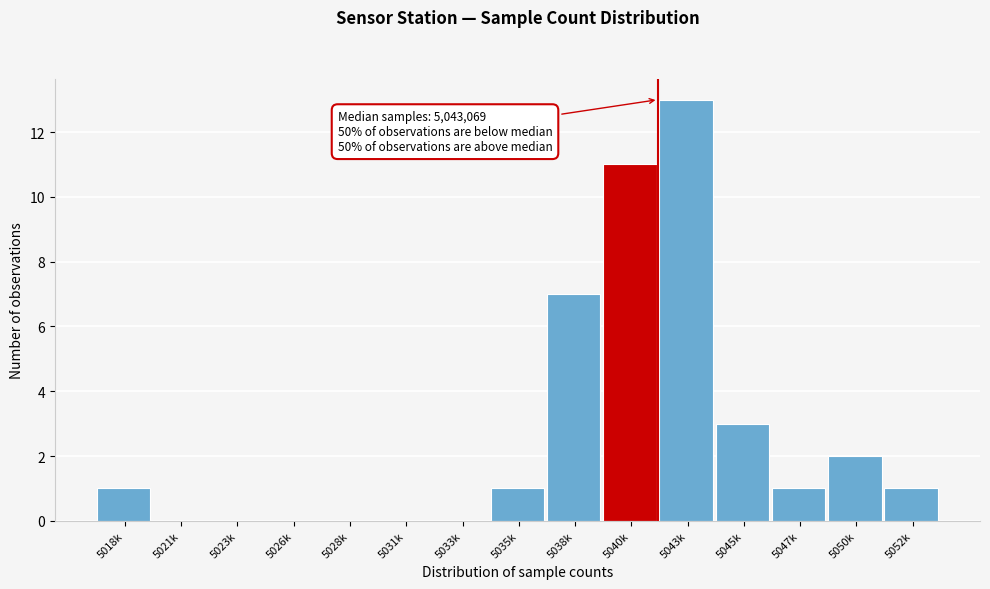

Reading left to right, list all the values displayed in this chart.

5018k=1	5021k=0	5023k=0	5026k=0	5028k=0	5031k=0	5033k=0	5035k=1	5038k=7	5040k=11	5043k=13	5045k=3	5047k=1	5050k=2	5052k=1